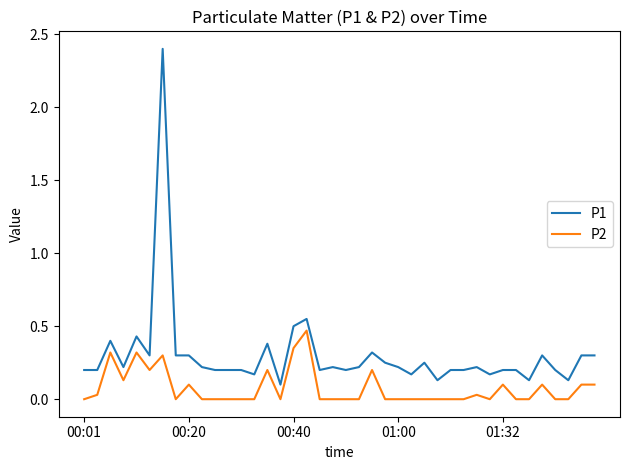

Which series has the widest spread of values?

P1